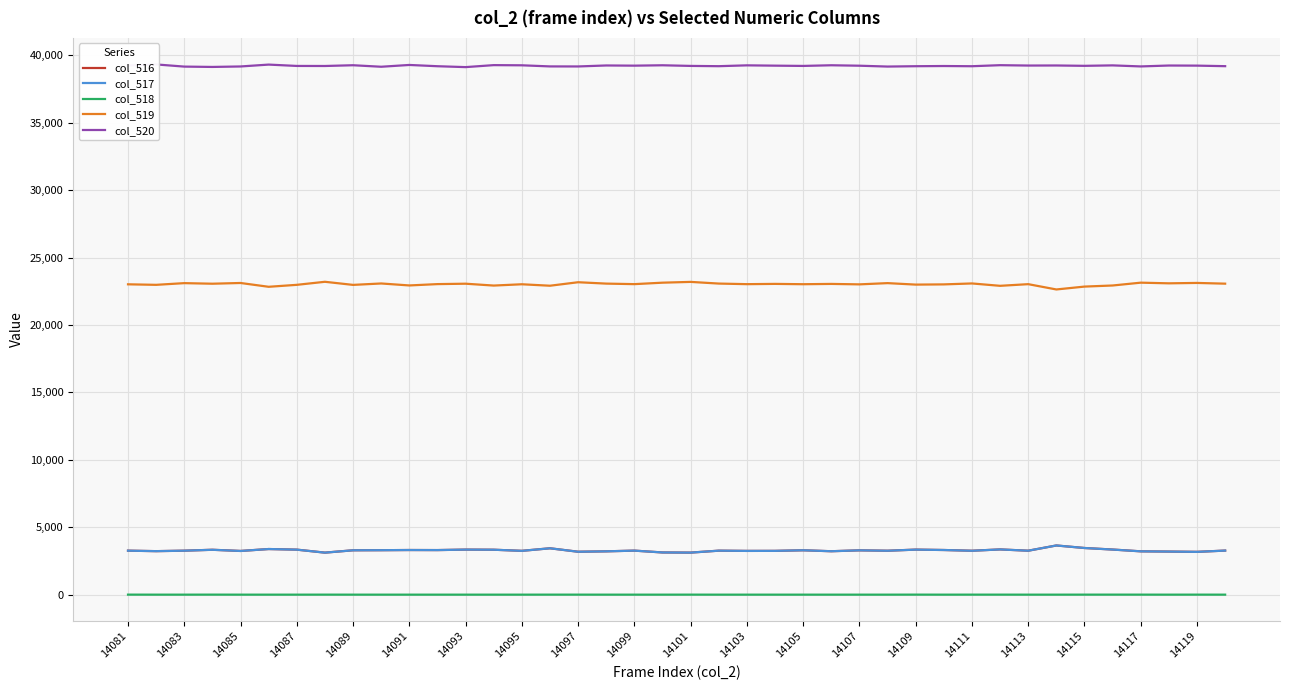

What are all the series names shown in the legend?

col_516, col_517, col_518, col_519, col_520